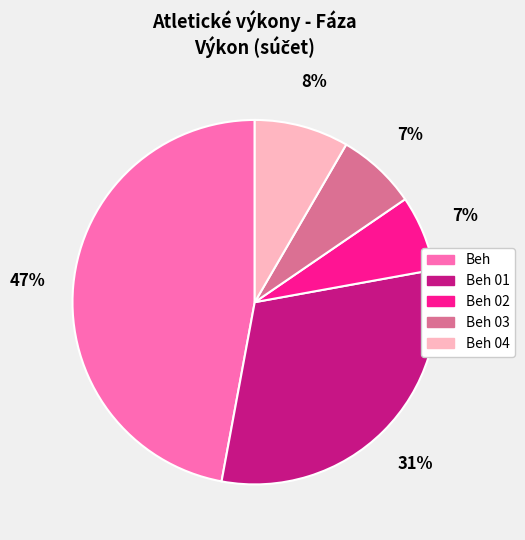

Count the number of slices in the pie.

5